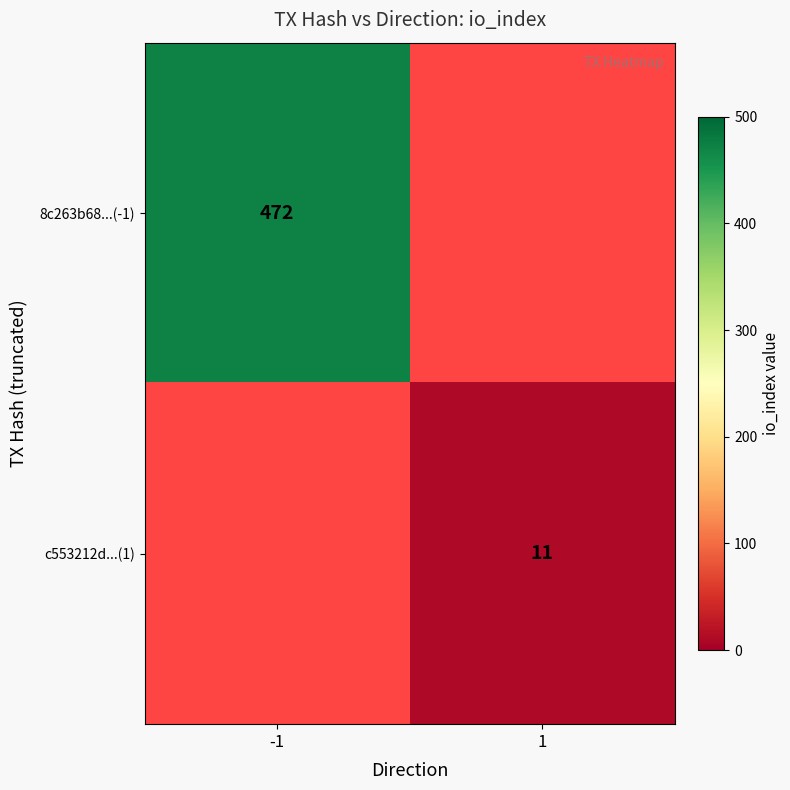

The value of 8c263b68...(-1) at -1 is 113. True or false?

False